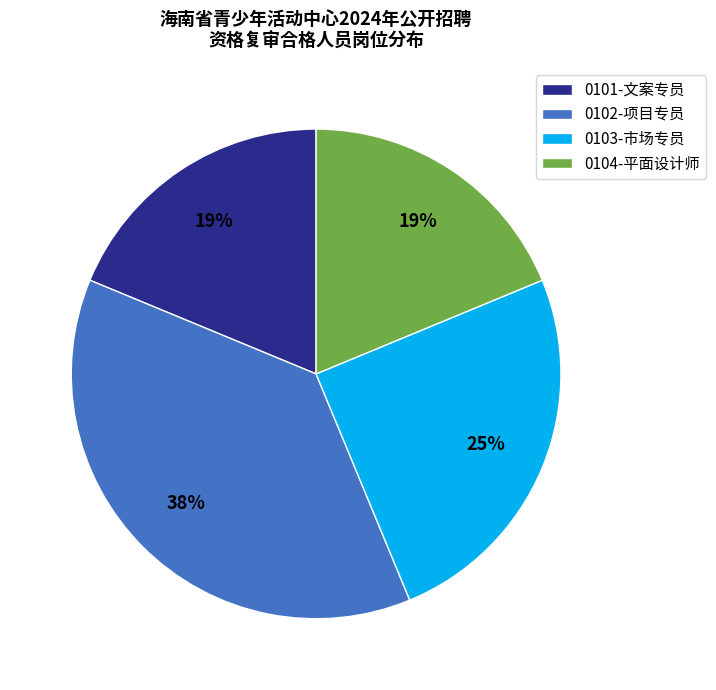

Count the number of slices in the pie.

4